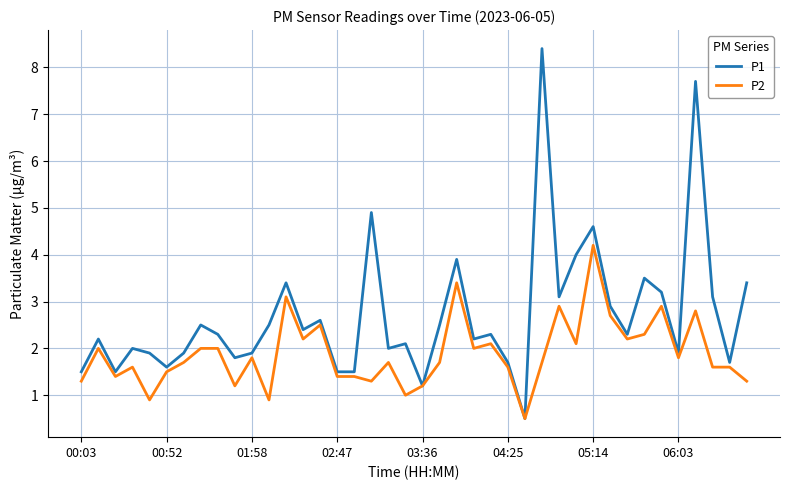

Which series has the largest total across all categories?

P1